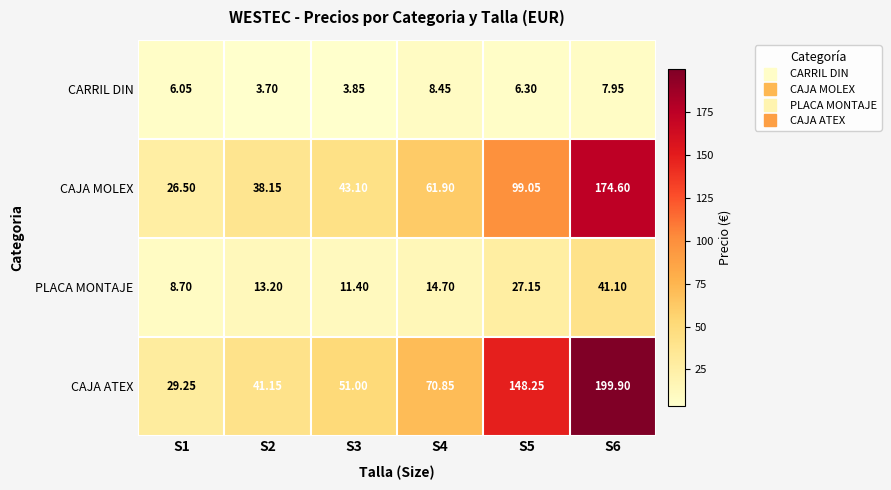

List the series in order of their peak value, highest first.

CAJA ATEX, CAJA MOLEX, PLACA MONTAJE, CARRIL DIN